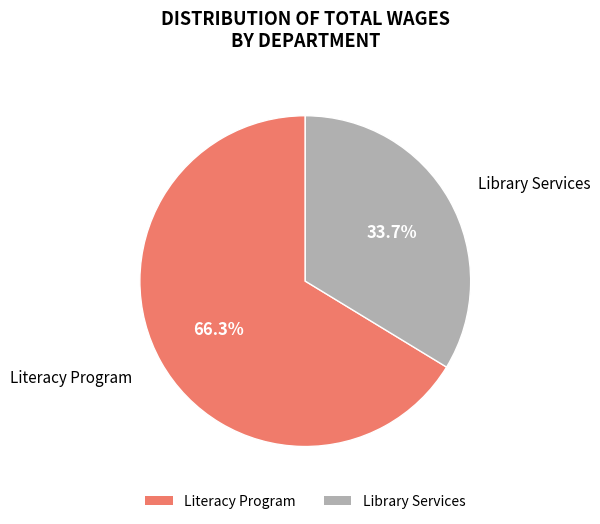

How many segments does this pie chart have?

2